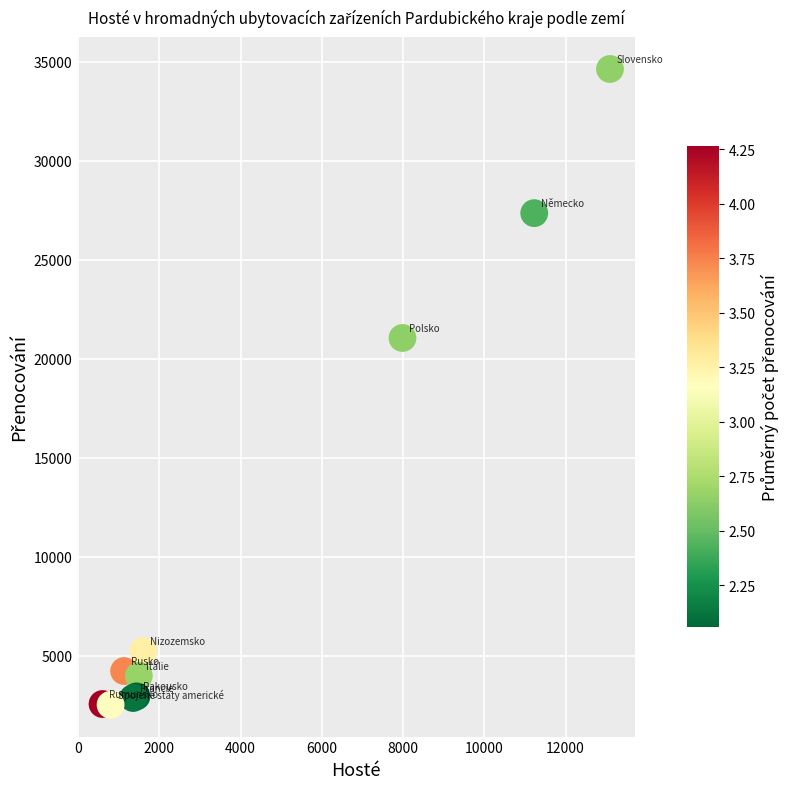

What Y value in the scatter plot is closest to 18580?

21049